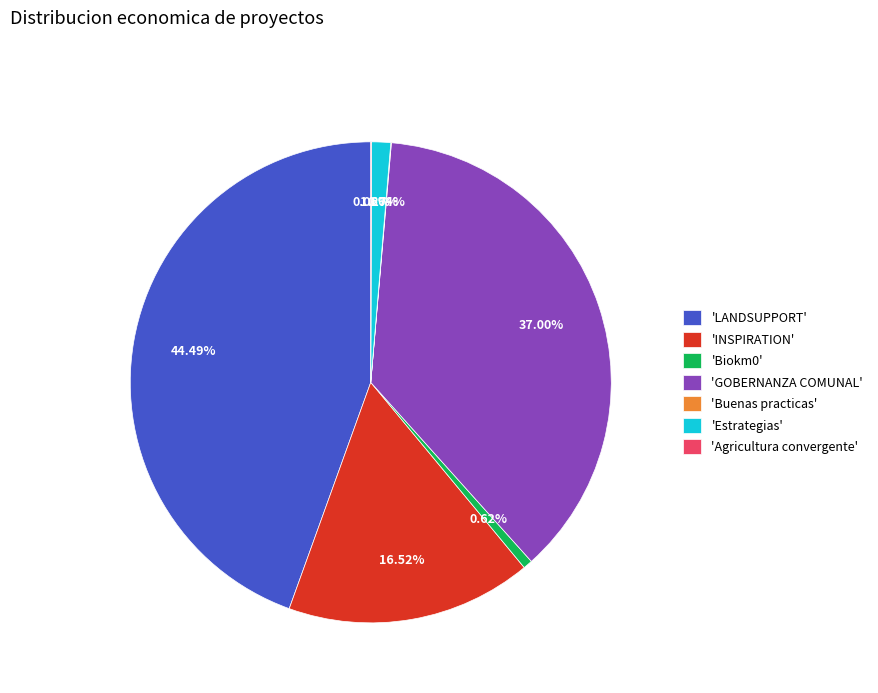

To the nearest percent, what is the difference between the largest and smallest slice percentages?

44%